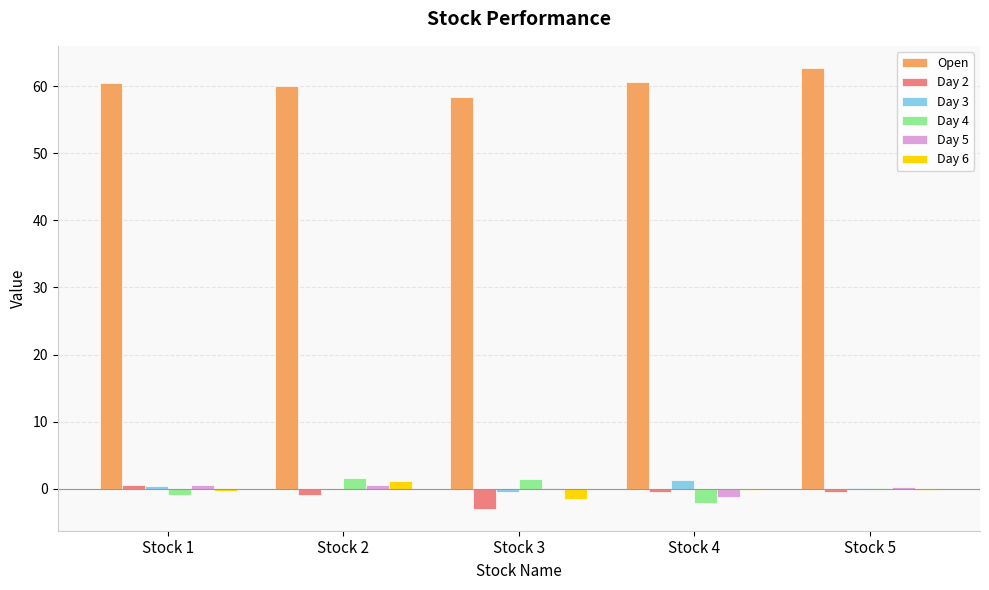

The Day 6 series shows -0.3 at Stock 4. True or false?

True